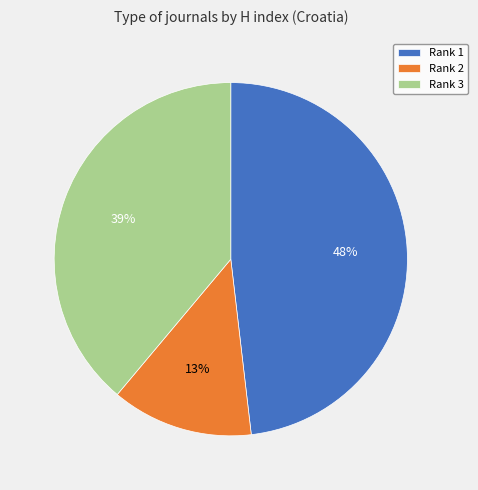

To the nearest percent, what is the average slice percentage?

33%